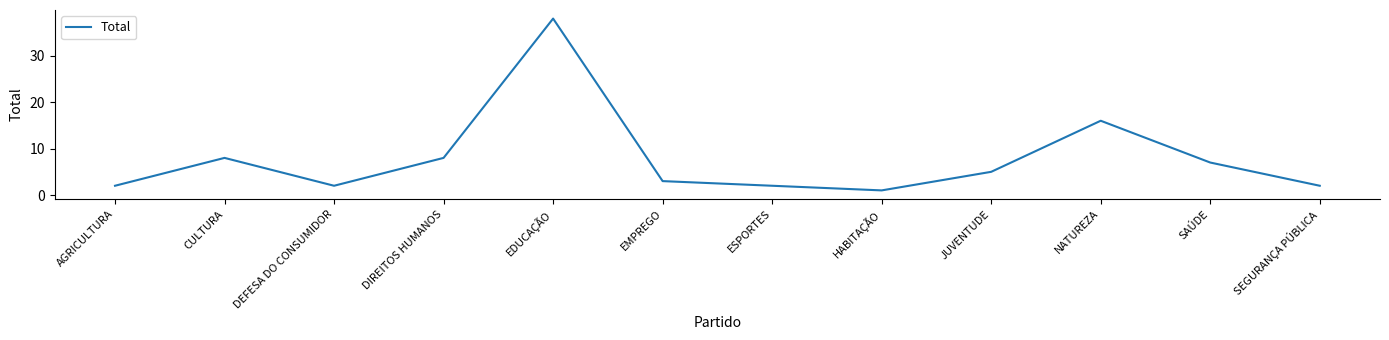

What is the greatest value displayed?

38